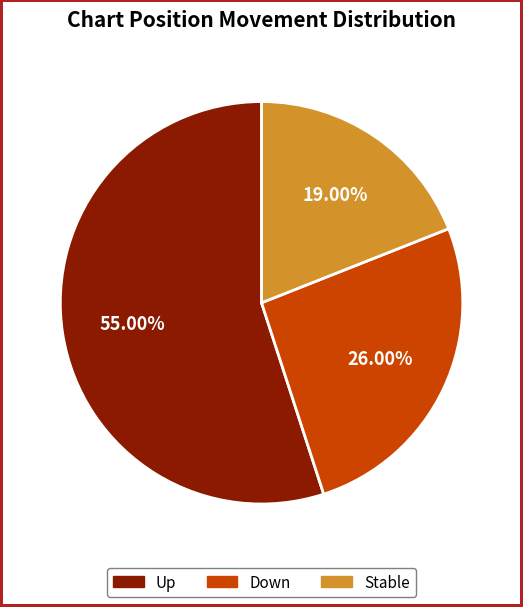

Is there any slice that represents more than half of the pie?

Yes